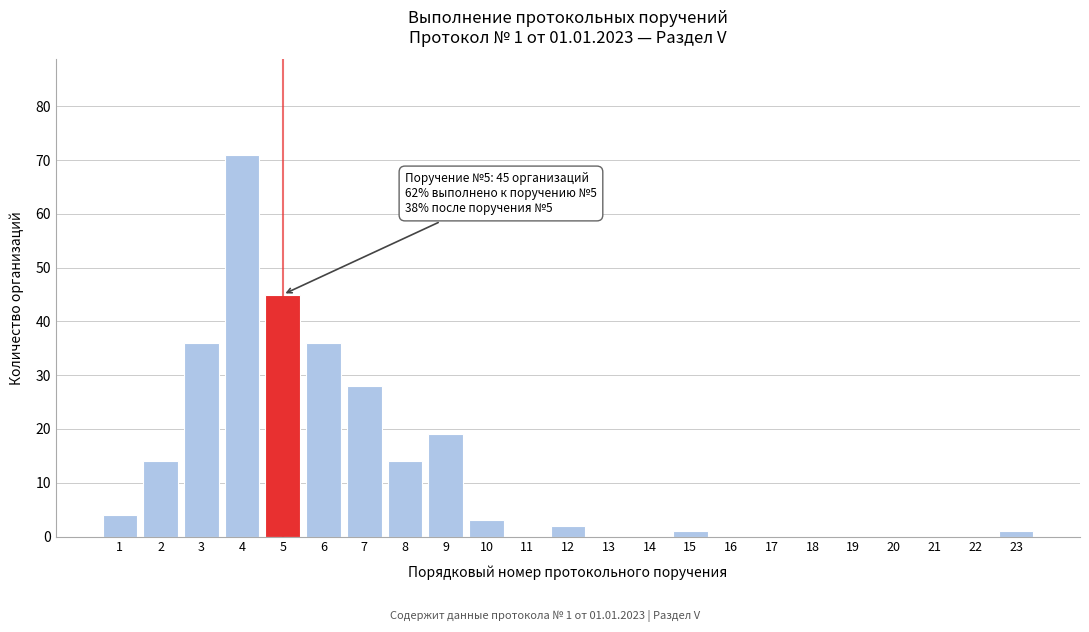

Reading right to left, what are all the values shown in this chart?

23=1	22=0	21=0	20=0	19=0	18=0	17=0	16=0	15=1	14=0	13=0	12=2	11=0	10=3	9=19	8=14	7=28	6=36	5=45	4=71	3=36	2=14	1=4